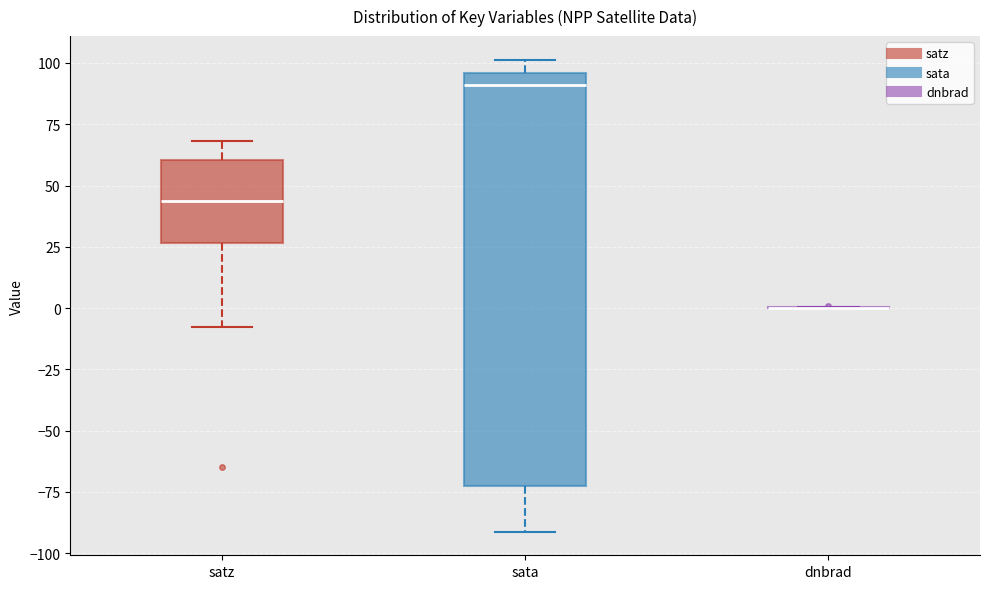

Reading left to right, transcribe this box plot: for each box, give where its median line is, the range the box spans, and where its two whiskers end, as read against the y-axis. The values are not printed on the chart, so give them approximately, as read against the axis.

satz: median 45, box 25 to 60, whiskers -10 to 70
sata: median 90, box -75 to 95, whiskers -90 to 100
dnbrad: box collapsed to a line at 0, whiskers 0 to 0